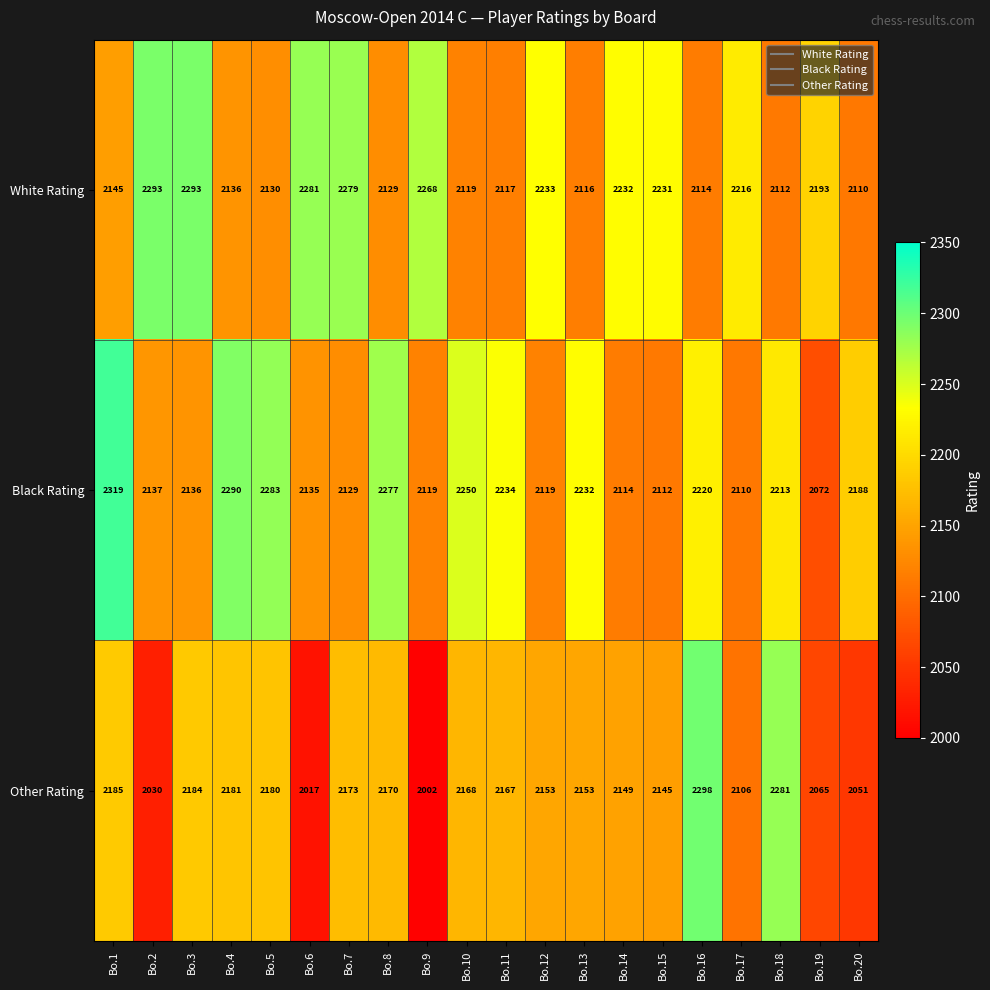

True or false: White Rating has a value of 2112 at Bo.18.

True